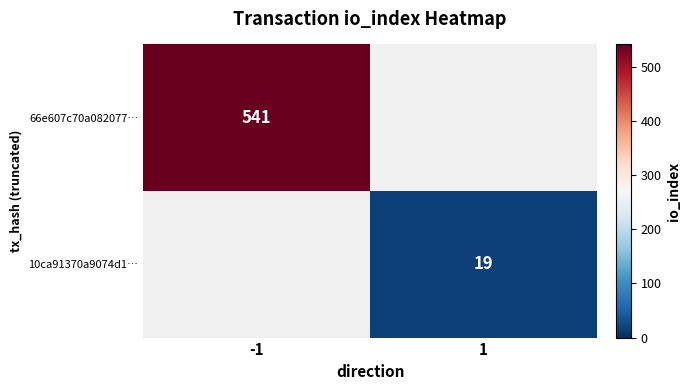

True or false: 10ca91370a9074d1… has a value of 19 at 1.

True